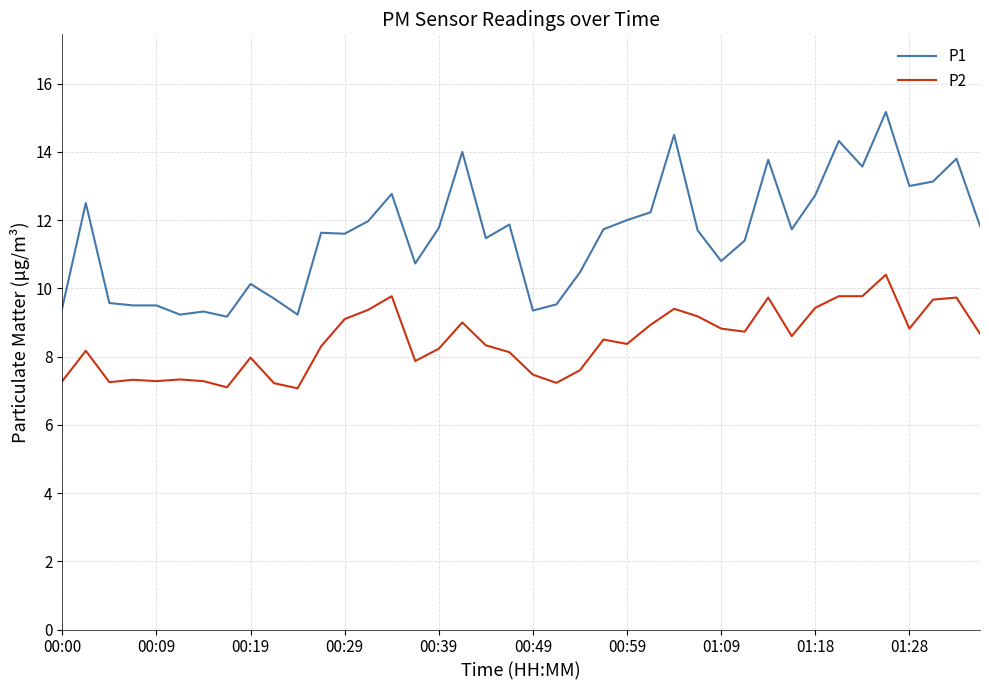

True or false: P1 and P2 intersect in this chart.

False